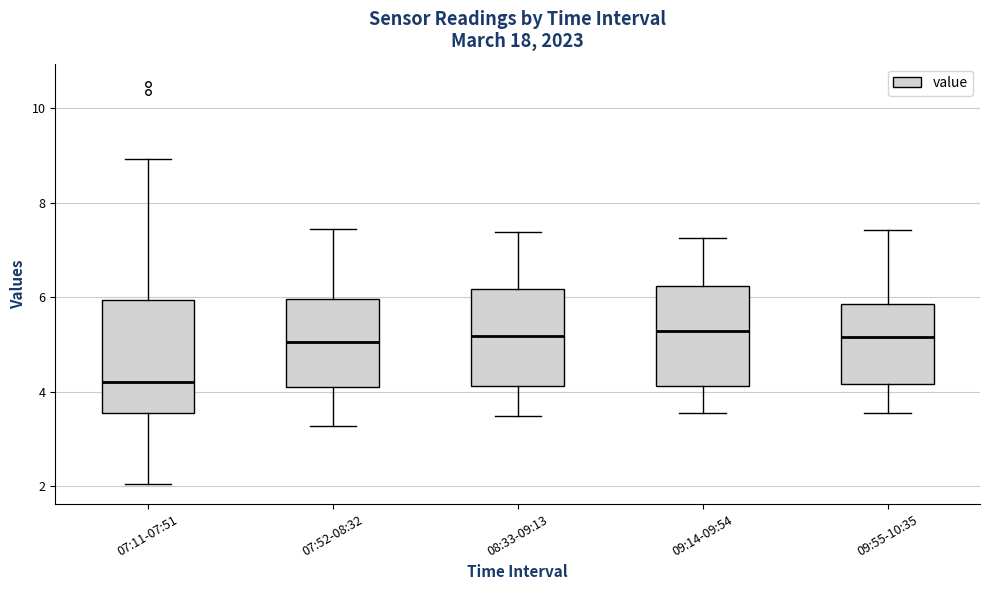

Reading left to right, read every box against the y-axis: the position of its median line, the range the box covers, and the ends of its whiskers. The values are not printed on the chart, so give them approximately, as read against the axis.

07:11-07:51: median 4.2, box 3.6 to 6.0, whiskers 2.0 to 9.0
07:52-08:32: median 5.0, box 4.2 to 6.0, whiskers 3.2 to 7.4
08:33-09:13: median 5.2, box 4.2 to 6.2, whiskers 3.4 to 7.4
09:14-09:54: median 5.2, box 4.2 to 6.2, whiskers 3.6 to 7.2
09:55-10:35: median 5.2, box 4.2 to 5.8, whiskers 3.6 to 7.4